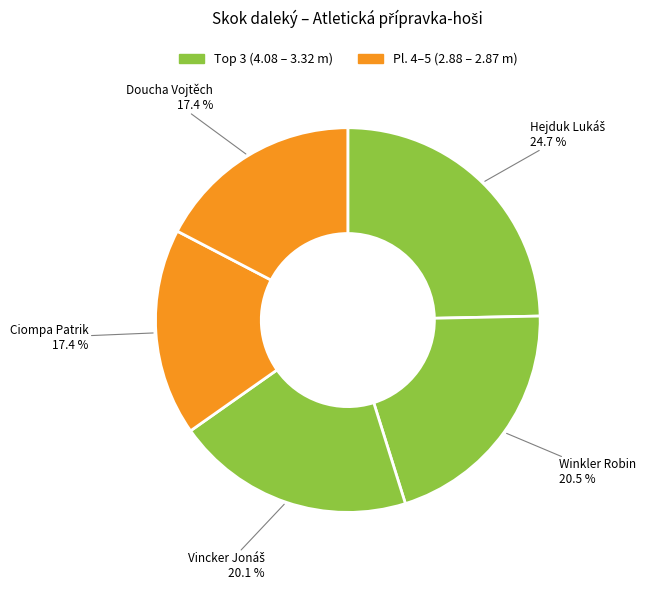

Is there any slice that represents more than half of the pie?

No